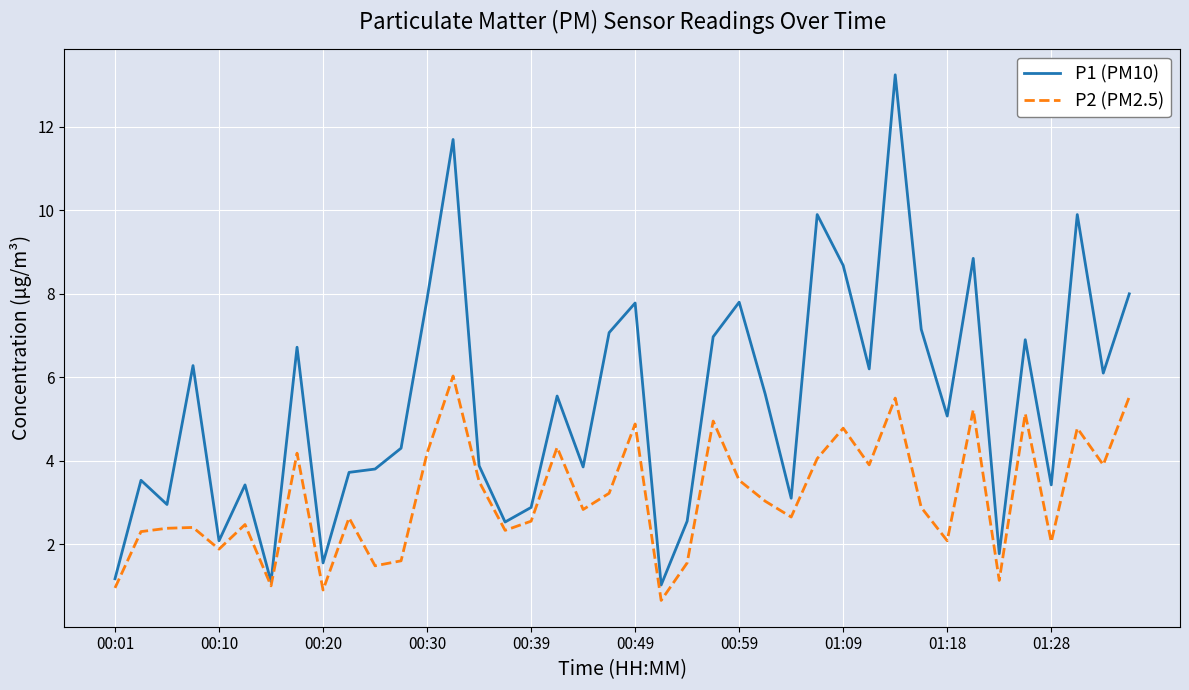

Rank the series by their maximum value, from lowest to highest.

P2 (PM2.5), P1 (PM10)